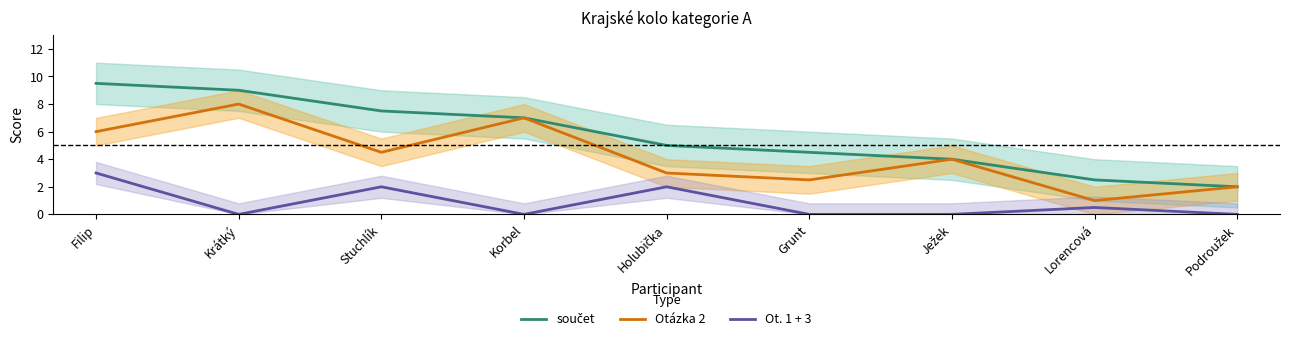

What are all the series names shown in the legend?

součet, Otázka 2, Ot. 1 + 3